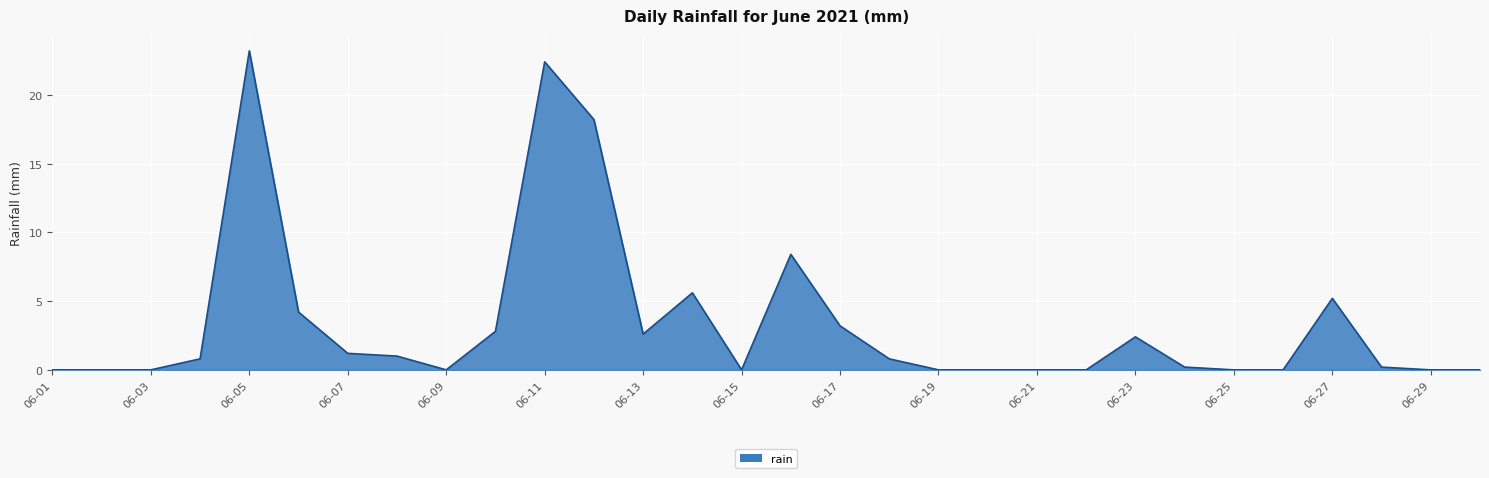

What is the difference between the maximum and minimum values?

23.2